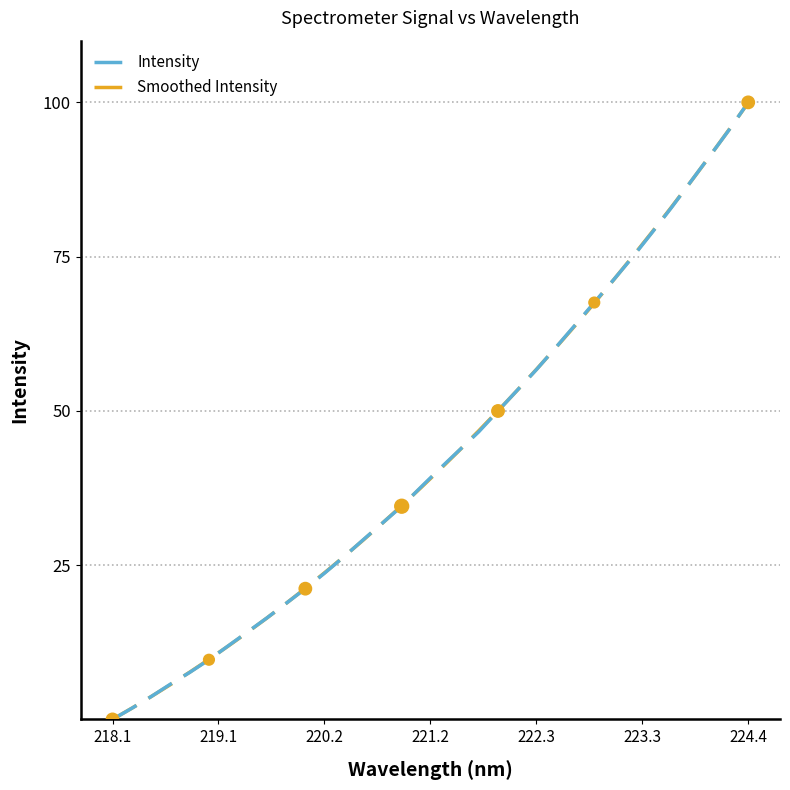

At which category is the sum across all series the highest?

224.4